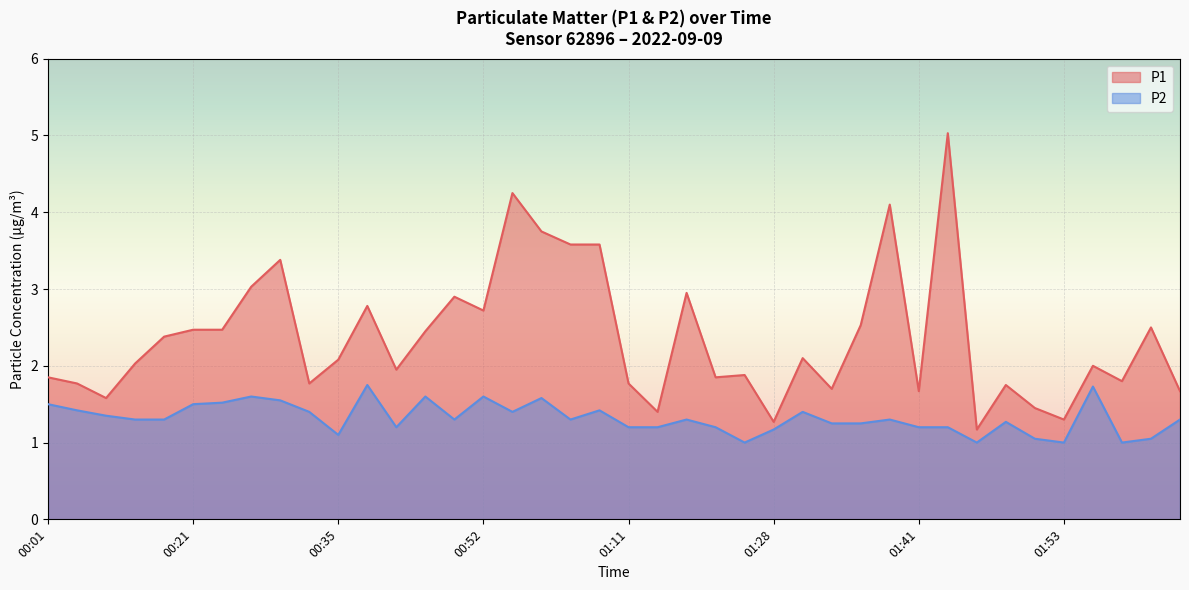

At which category does P2 reach its first local peak?

00:27